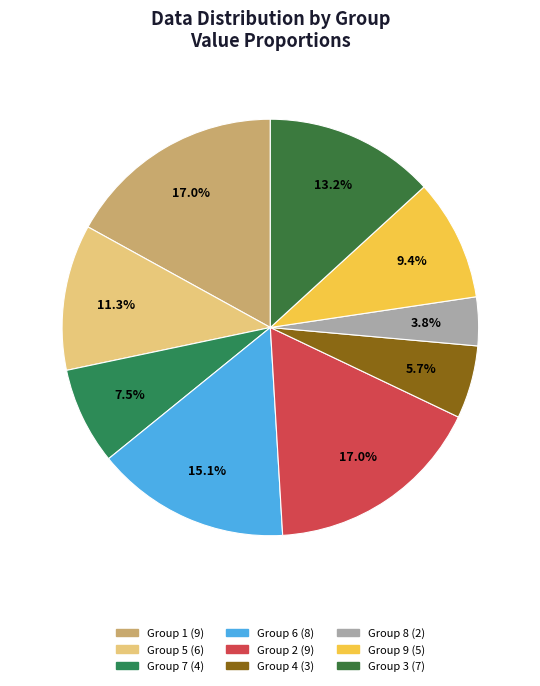

How many segments does this pie chart have?

9